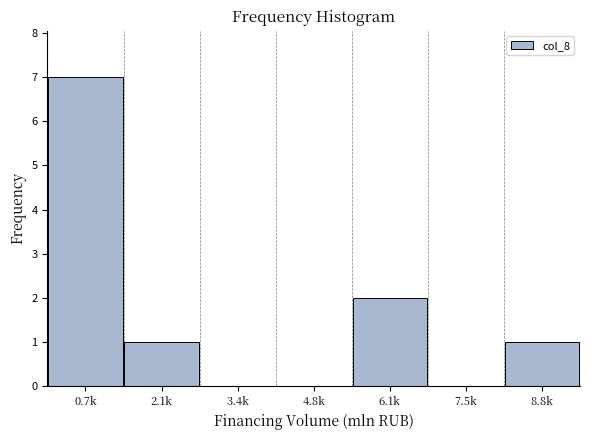

Reading left to right, what are all the values shown in this chart?

0.7k=7	2.1k=1	3.4k=0	4.8k=0	6.1k=2	7.5k=0	8.8k=1